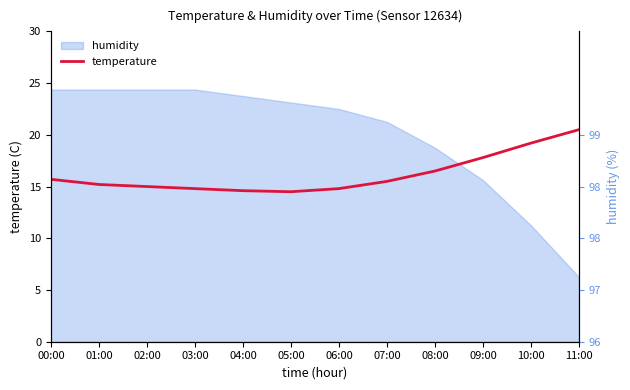

Which has a higher value, 06:00 or 11:00?

11:00